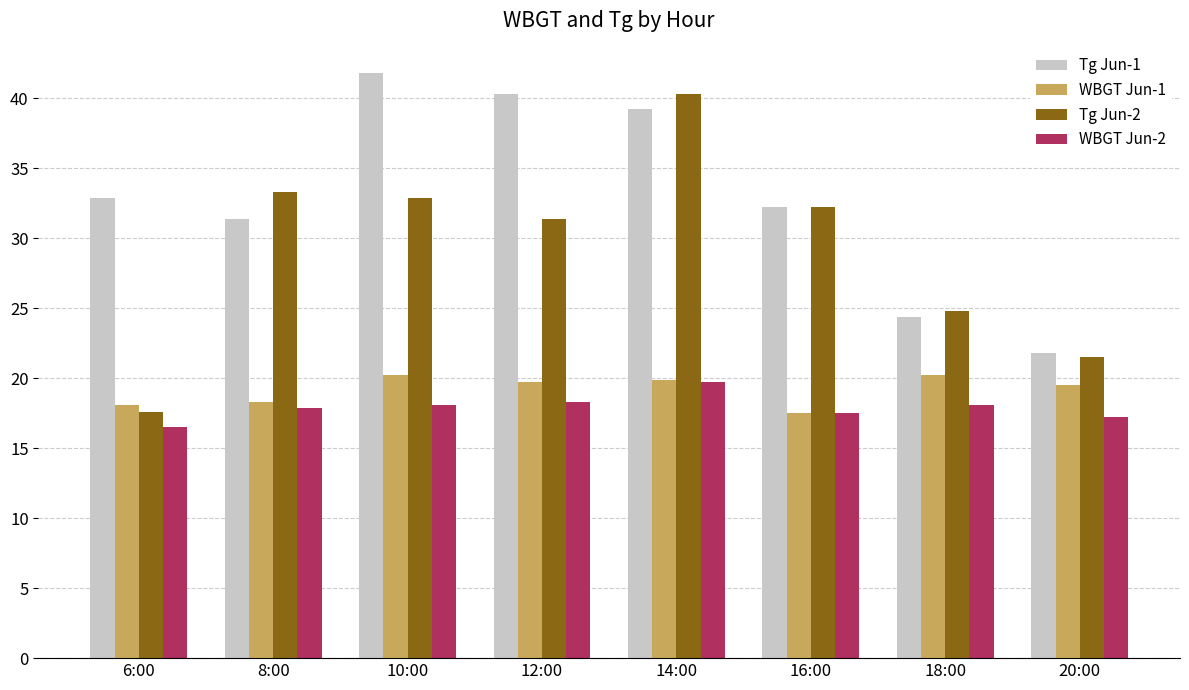

What position from the left is 20:00?

8